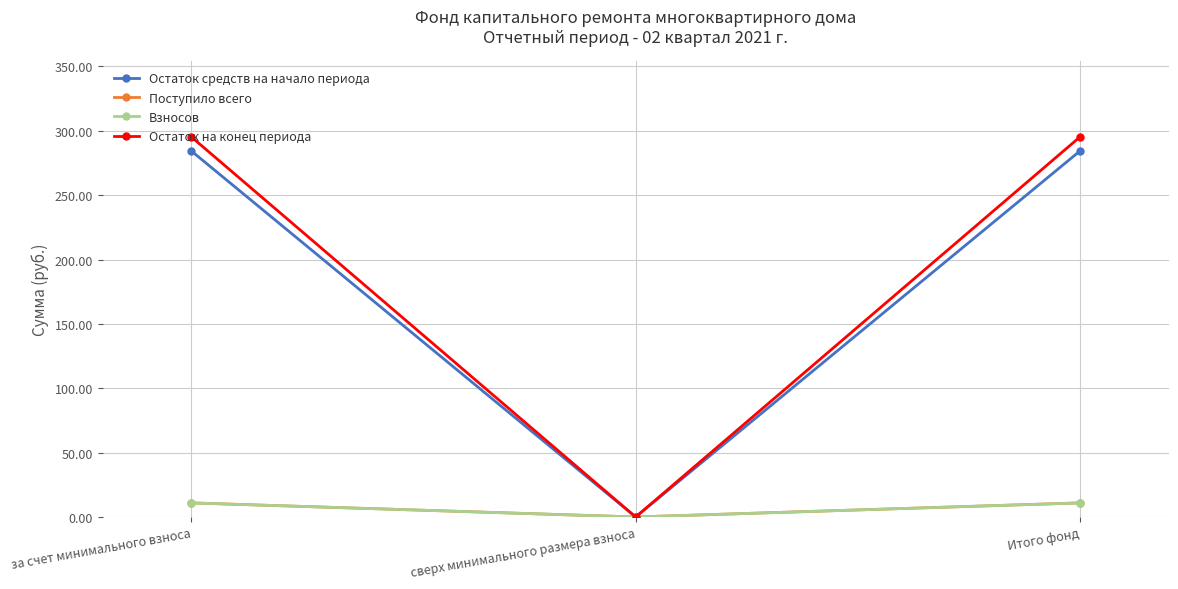

Does the chart have visible grid lines?

Yes